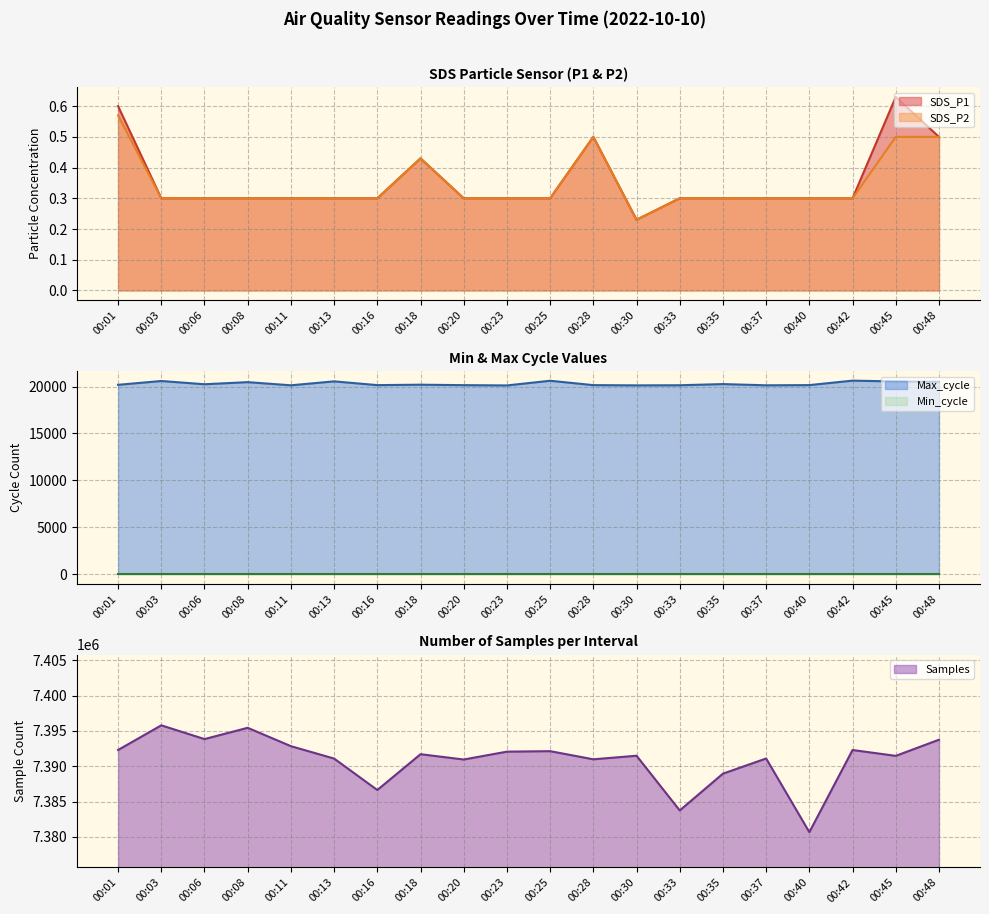

Count the SDS_P1 values in the range 0 to 1.

20